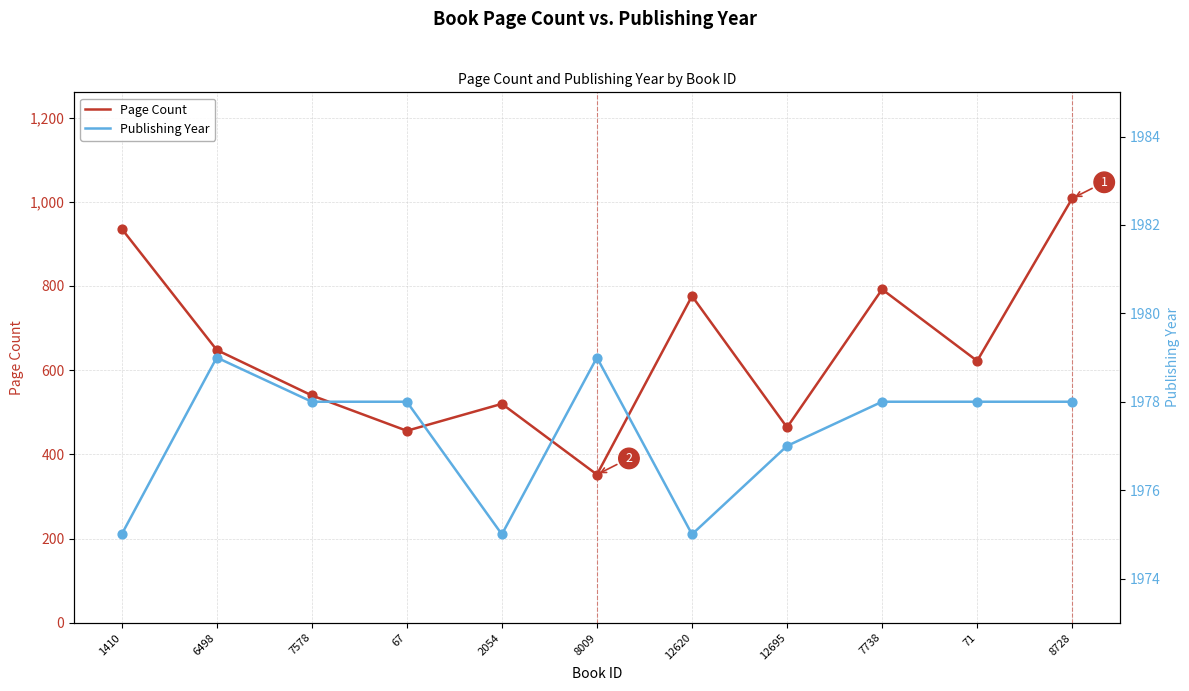

What are all the series names shown in the legend?

Page Count, Publishing Year